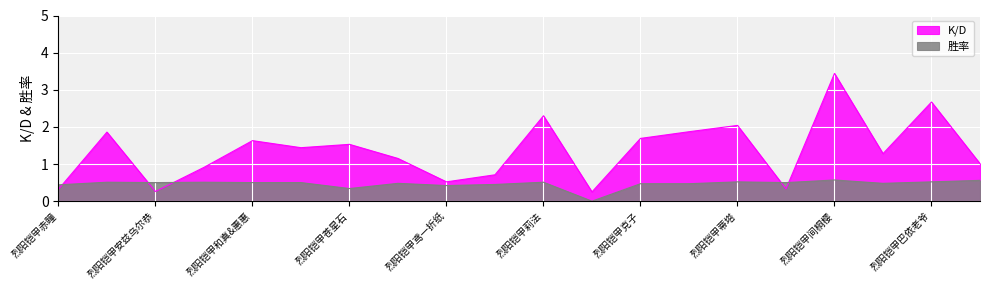

List the series in order of their overall mean, highest first.

K/D, 胜率